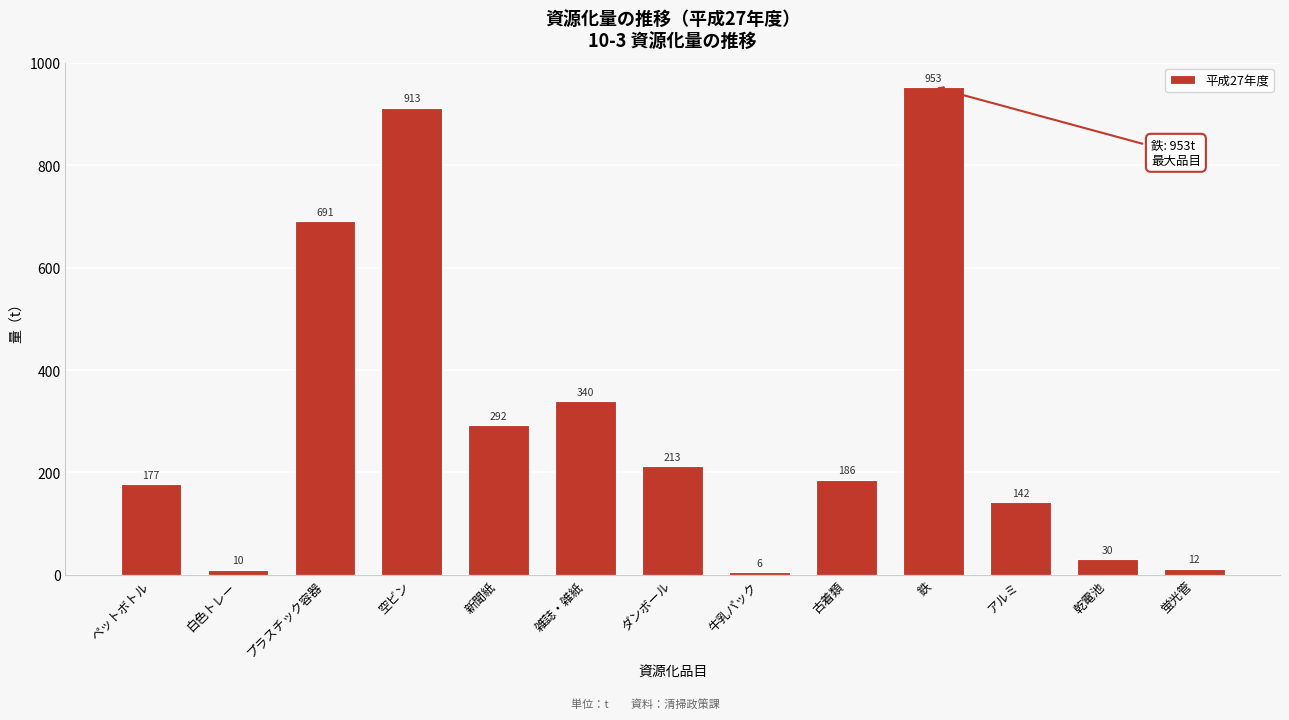

Reading left to right, list all the values displayed in this chart.

177	10	691	913	292	340	213	6	186	953	142	30	12